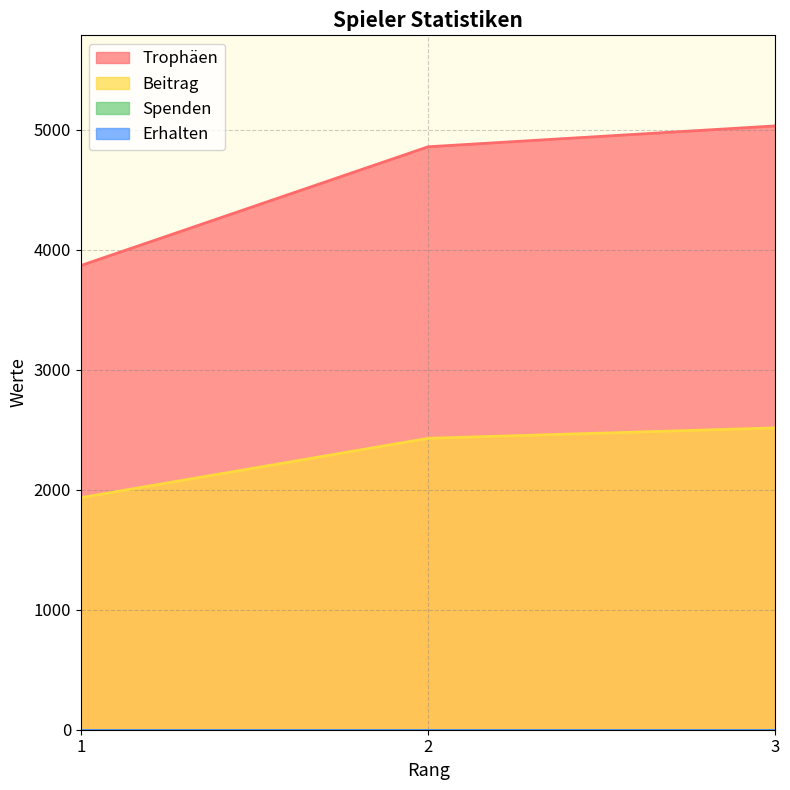

At how many categories does at least one series exceed 3105?

3